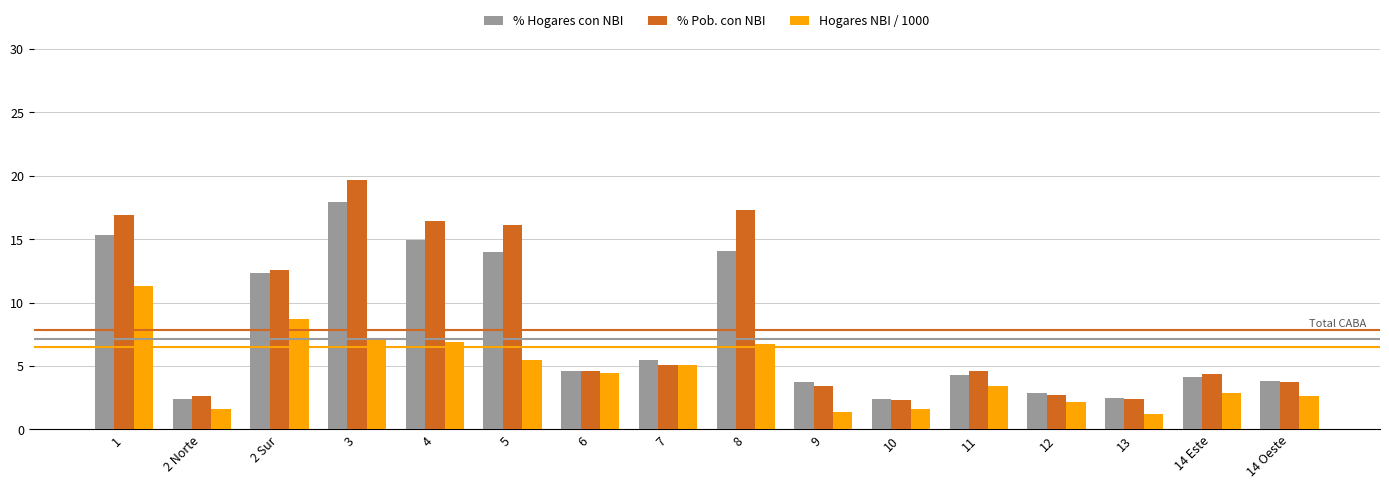

What position from the left is 14 Este?

15